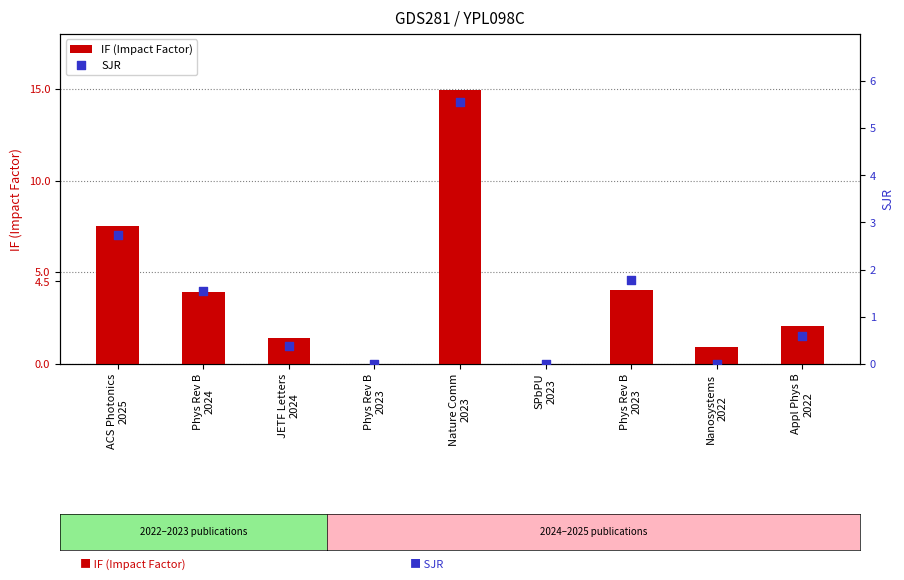

What are all the series names shown in the legend?

IF (Impact Factor), SJR